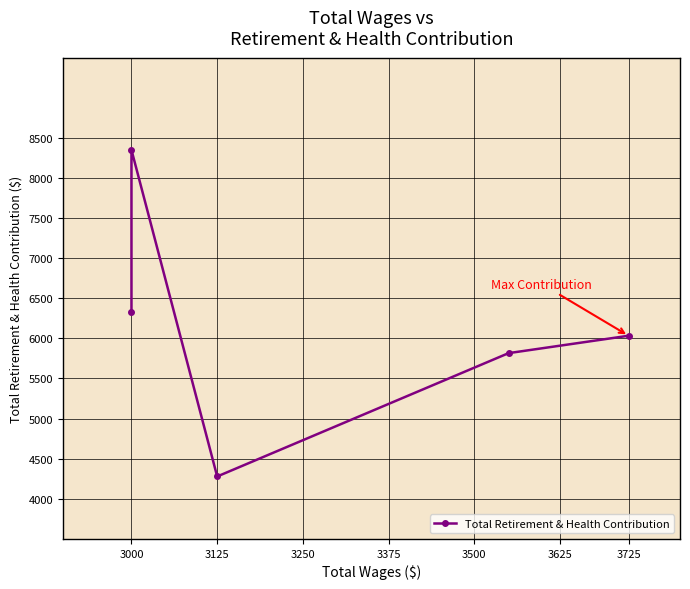

What is the average value?

6160